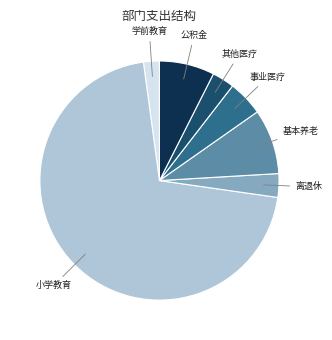

Which category accounts for the majority?

小学教育